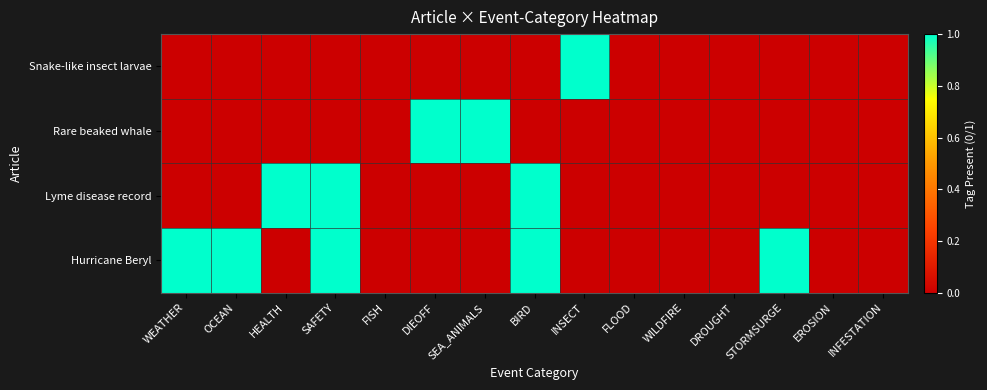

At which category is the sum across all series the highest?

SAFETY